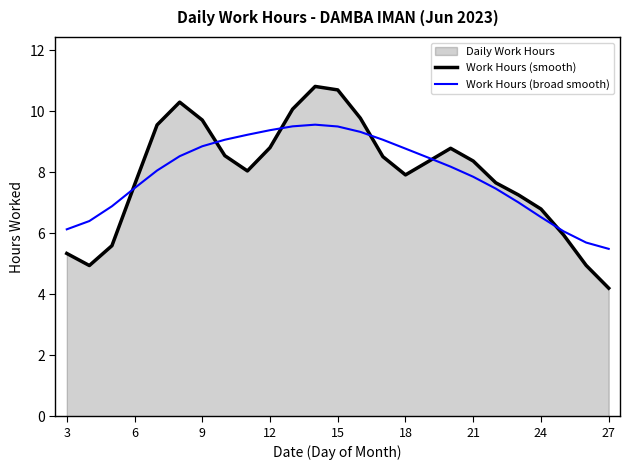

The value of Work Hours (smooth) at 12 is 13.3. True or false?

False